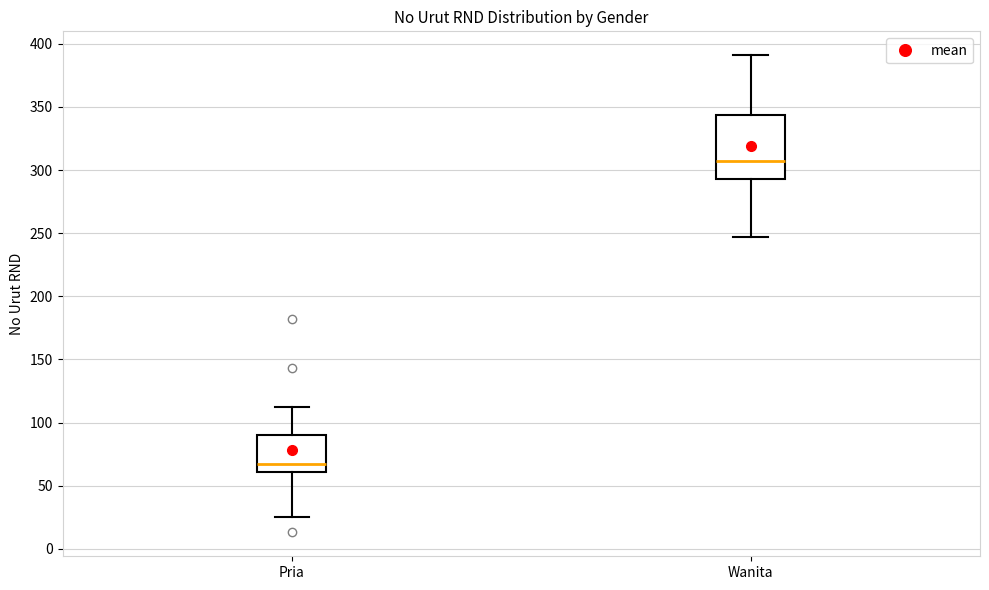

Which box is the tallest, from its lower edge to its upper edge?

Wanita